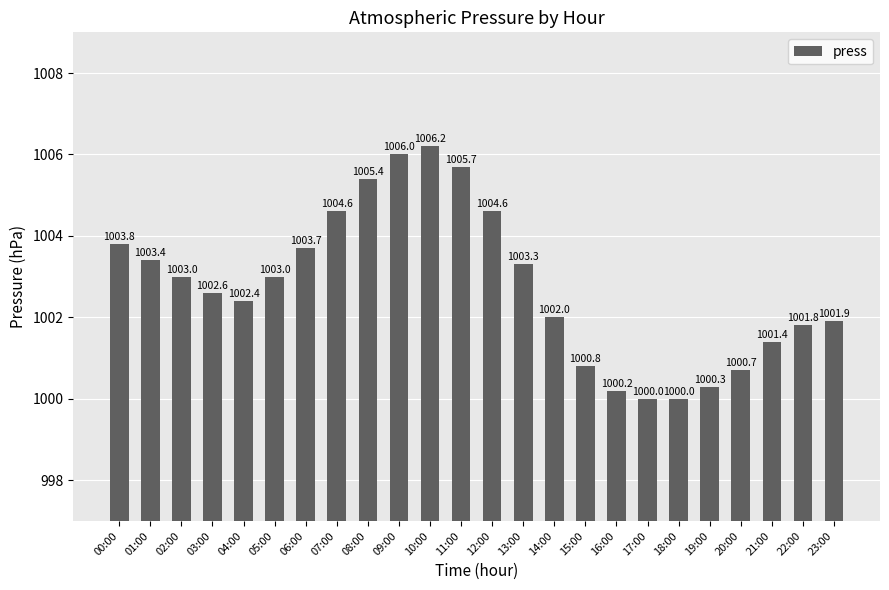

Reading left to right, transcribe all the data shown in this chart.

00:00=1003.8	01:00=1003.4	02:00=1003.0	03:00=1002.6	04:00=1002.4	05:00=1003.0	06:00=1003.7	07:00=1004.6	08:00=1005.4	09:00=1006.0	10:00=1006.2	11:00=1005.7	12:00=1004.6	13:00=1003.3	14:00=1002.0	15:00=1000.8	16:00=1000.2	17:00=1000.0	18:00=1000.0	19:00=1000.3	20:00=1000.7	21:00=1001.4	22:00=1001.8	23:00=1001.9